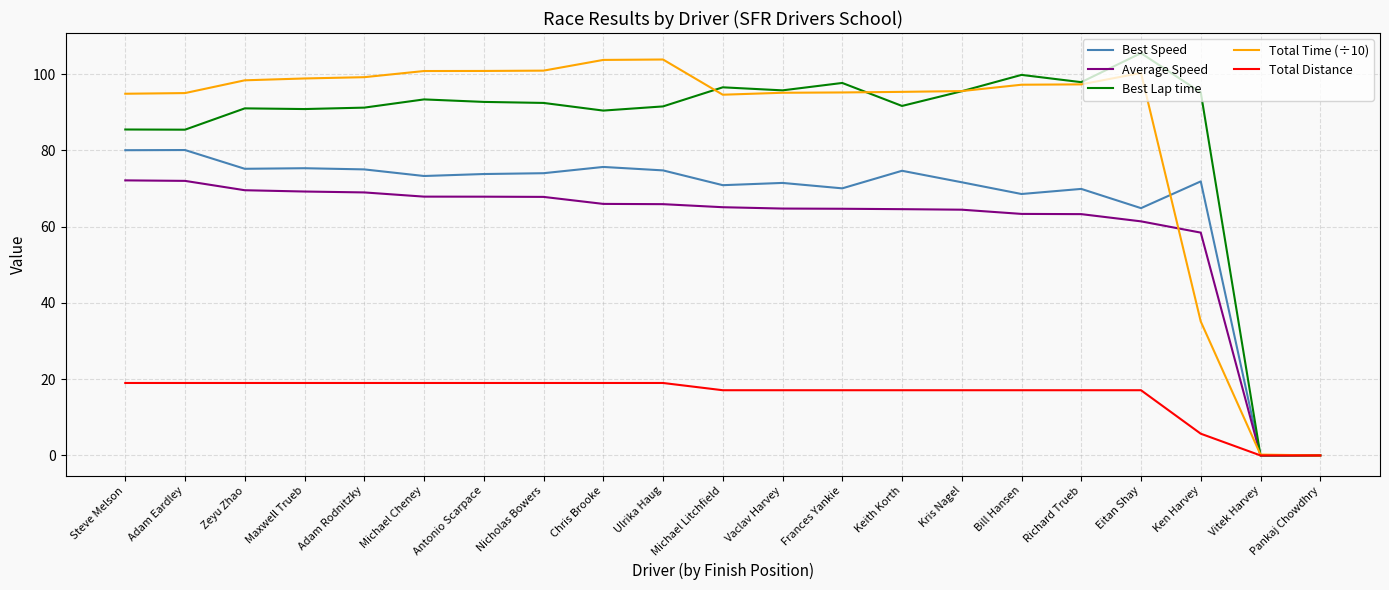

How many series are shown in this chart?

5